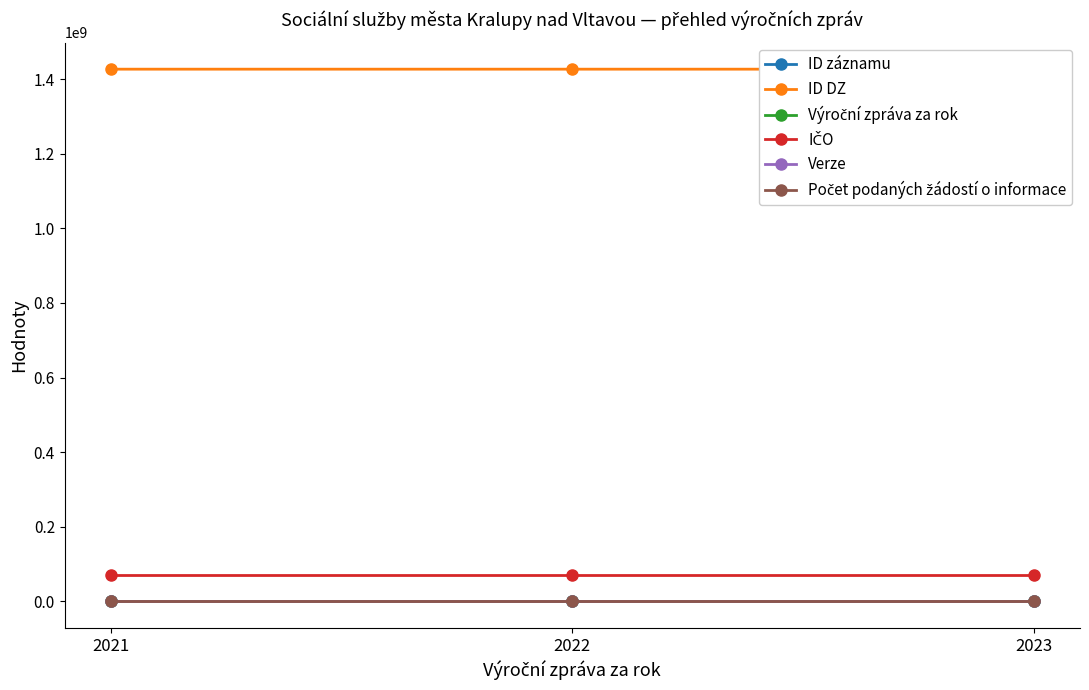

What is the difference between the highest and lowest values at 2022?

1426975562